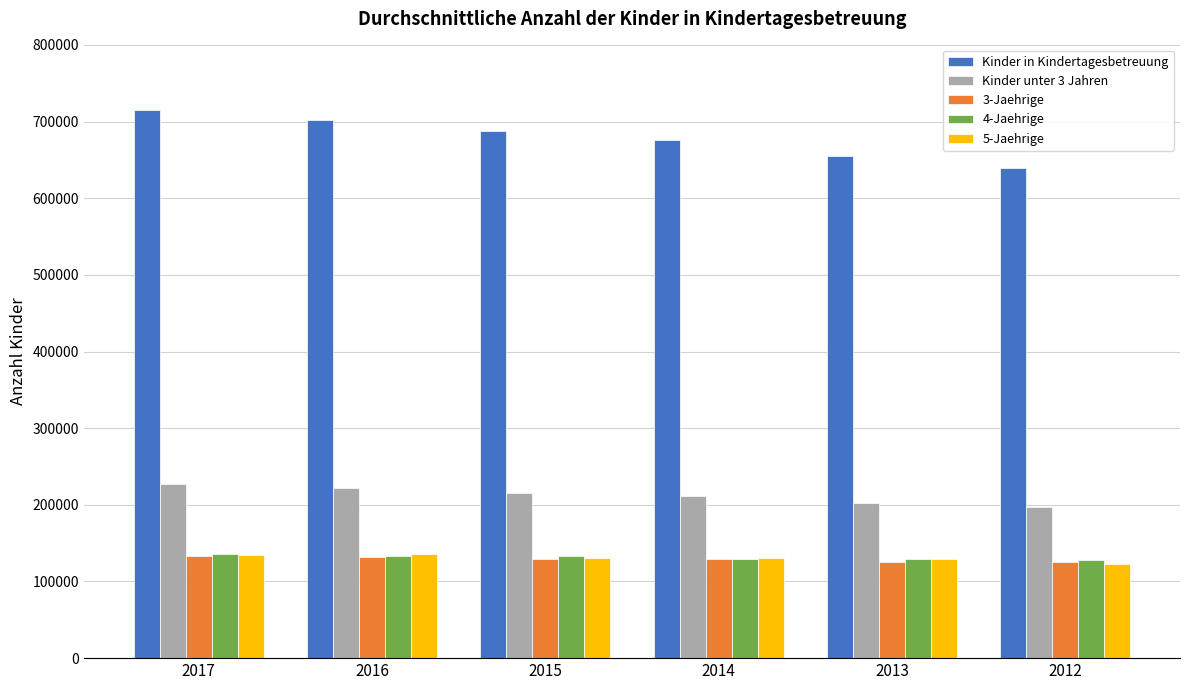

Which series has the largest range (max minus min)?

Kinder in Kindertagesbetreuung